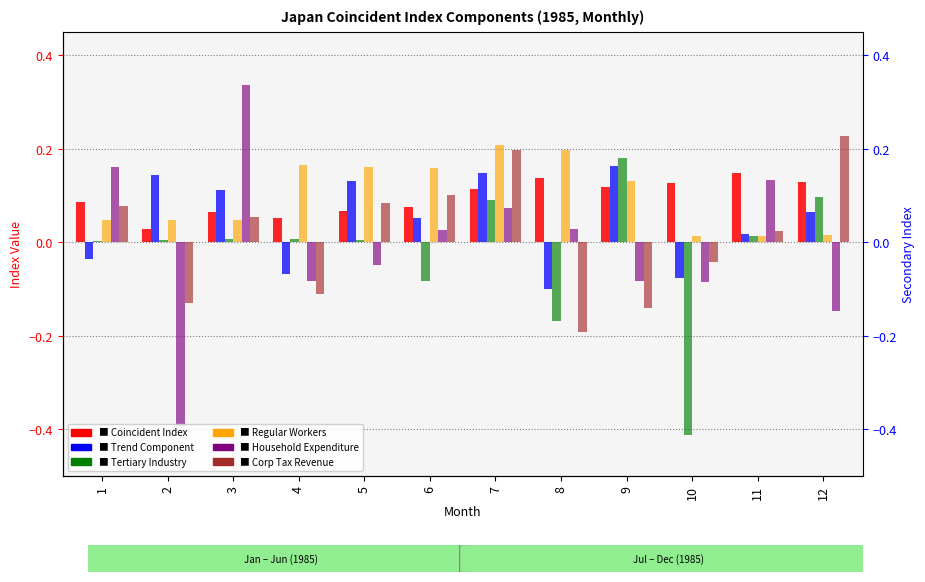

What is the maximum value shown in the chart?

0.3